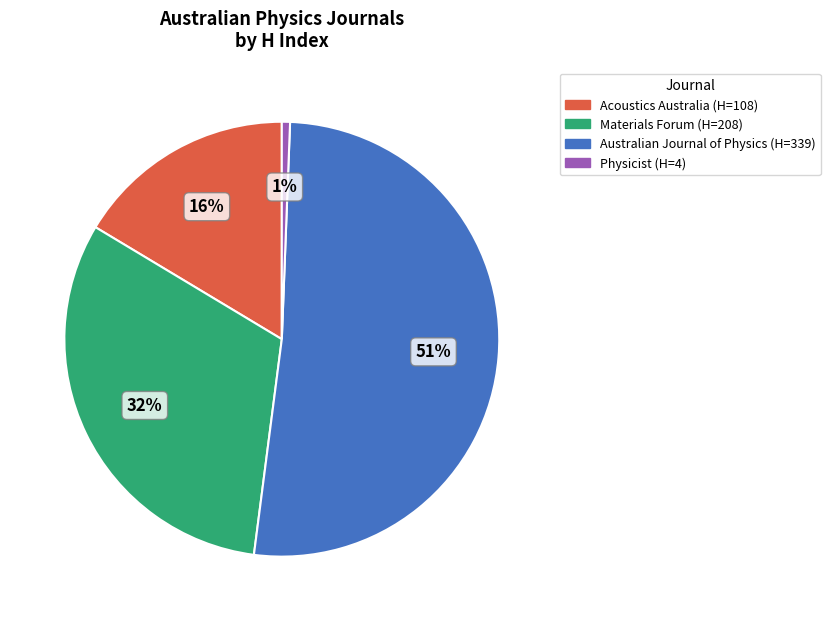

Combined, do Acoustics Australia and Materials Forum account for over 50%?

No